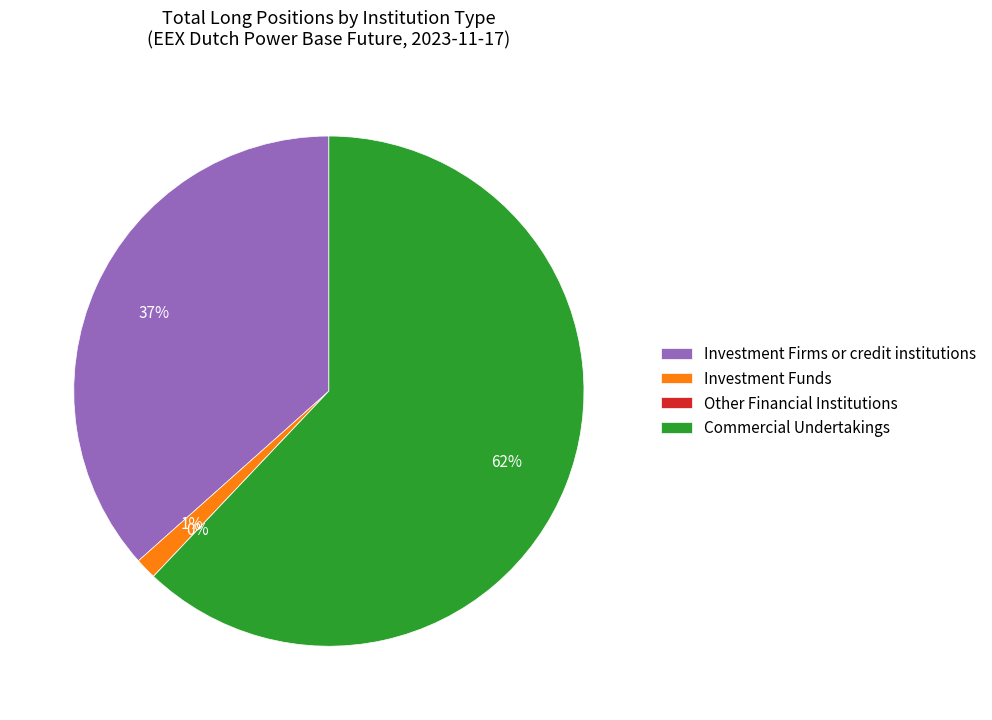

Does Commercial Undertakings represent more than half of the total?

Yes